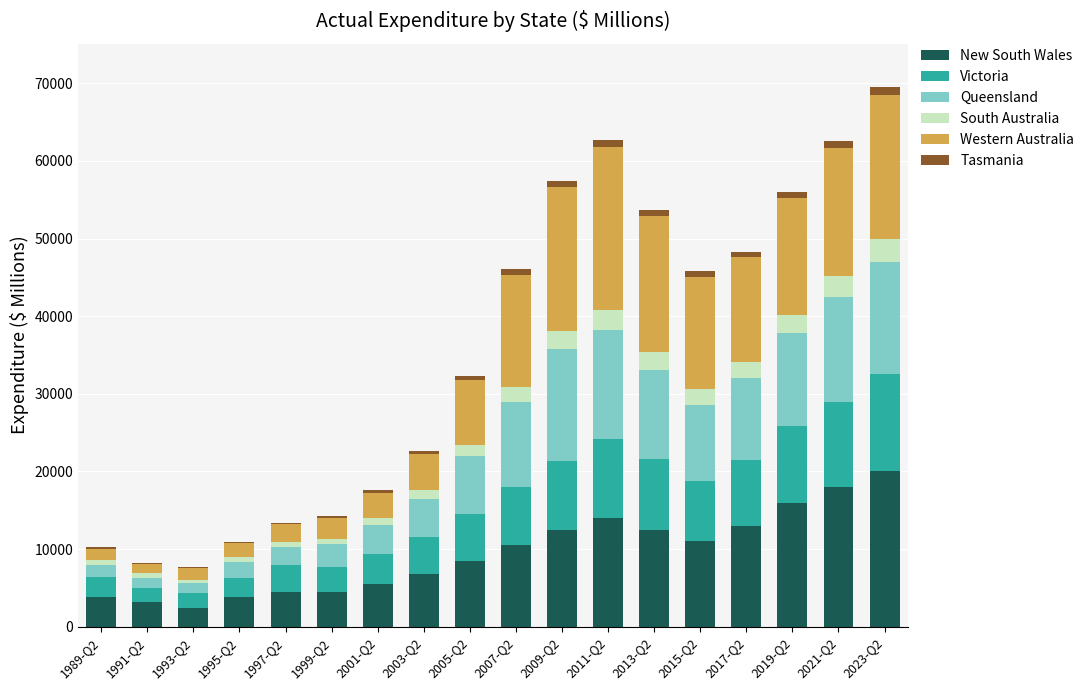

What is the highest value of the New South Wales series?

20000